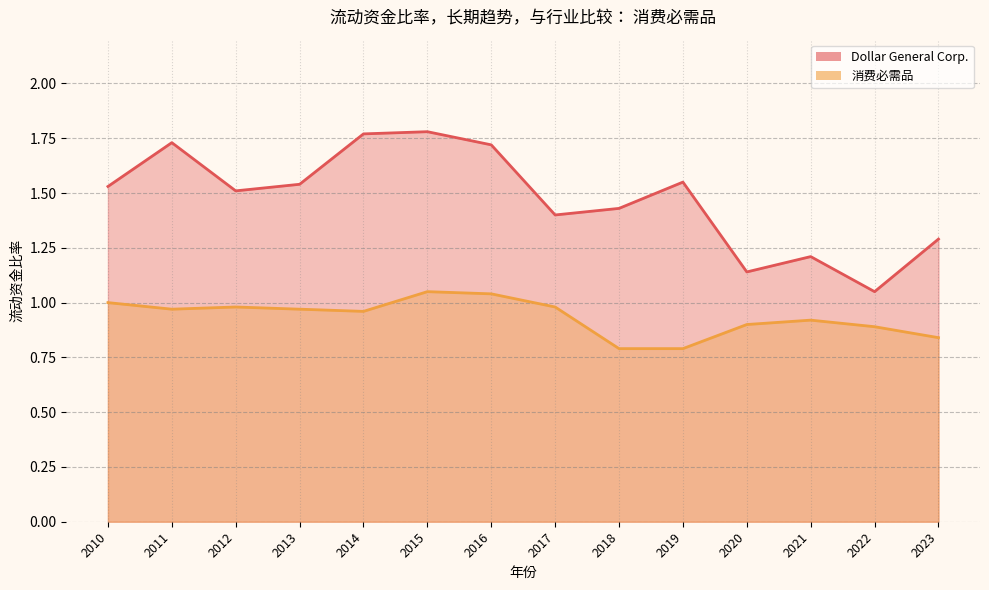

List the labels in order of 消费必需品 value, smallest first.

2019-02-01, 2018-02-02, 2023-02-03, 2022-01-28, 2020-01-31, 2021-01-29, 2014-01-31, 2013-02-01, 2011-01-28, 2017-02-03, 2012-02-03, 2010-01-29, 2016-01-29, 2015-01-30